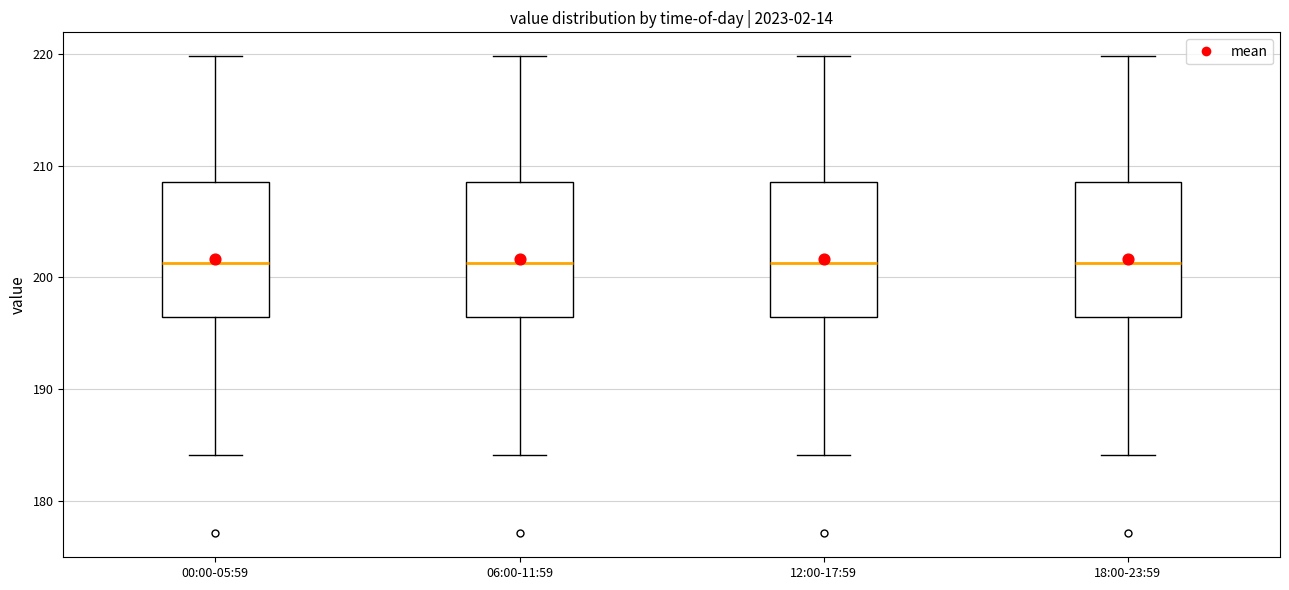

Reading left to right, read every box against the y-axis: the position of its median line, the range the box covers, and the ends of its whiskers. The values are not printed on the chart, so give them approximately, as read against the axis.

00:00-05:59: median 201, box 196 to 209, whiskers 184 to 220
06:00-11:59: median 201, box 196 to 209, whiskers 184 to 220
12:00-17:59: median 201, box 196 to 209, whiskers 184 to 220
18:00-23:59: median 201, box 196 to 209, whiskers 184 to 220